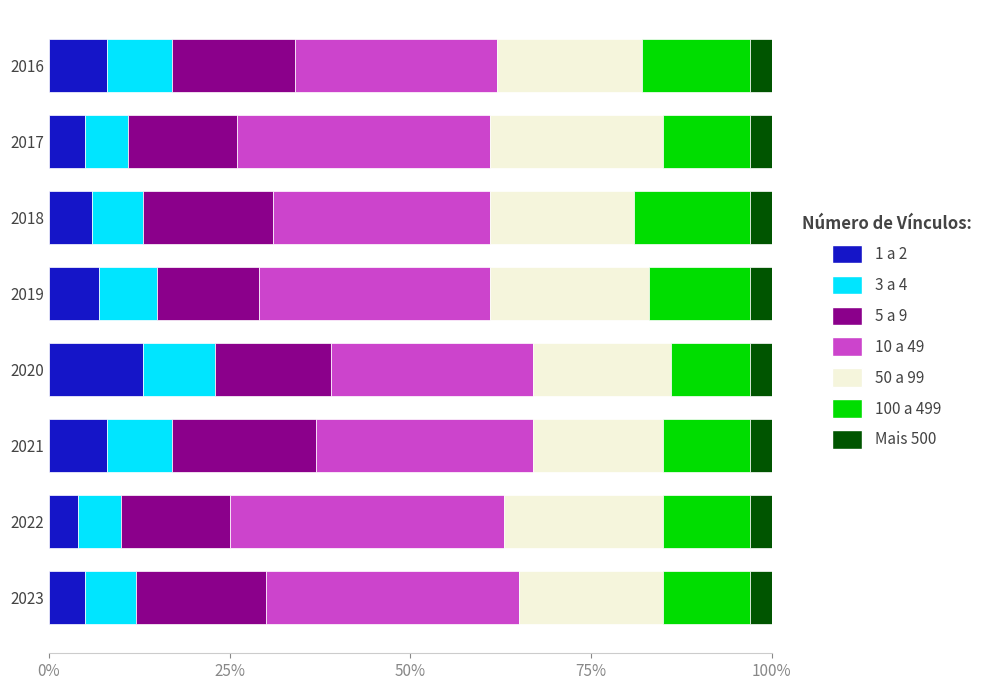

What is the sum of the 1 a 2 values at 2016 and 2019?

15.0